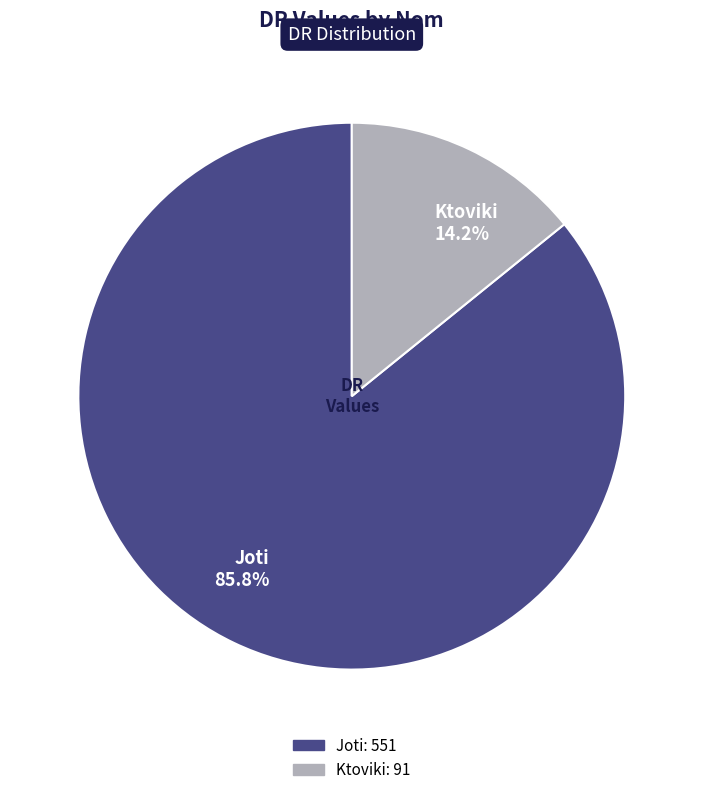

What is the largest slice in the pie chart?

Joti